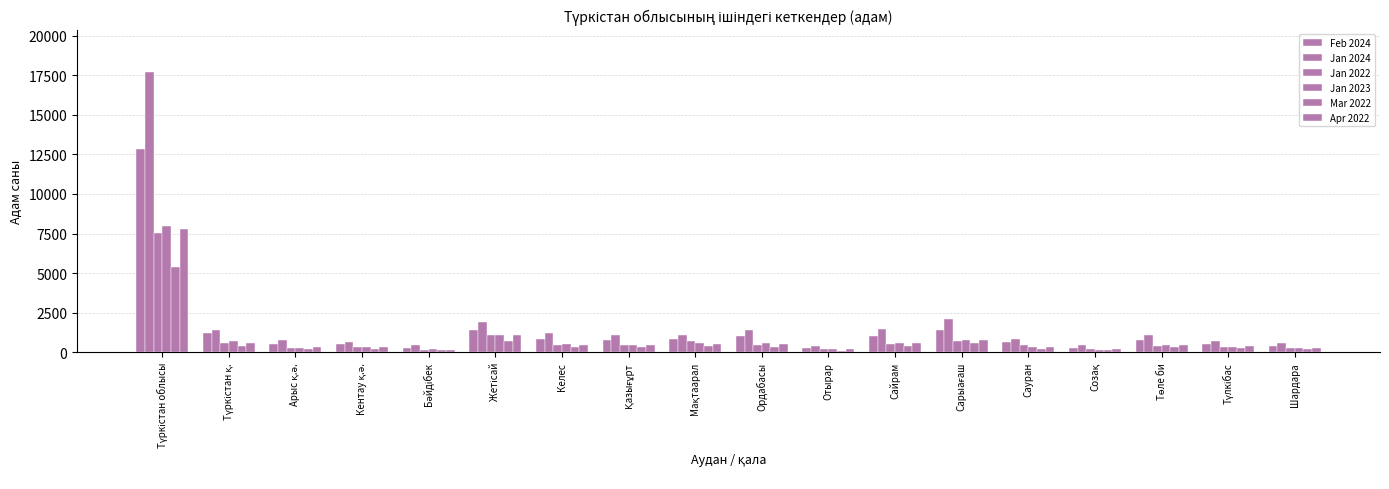

What is the difference between the maximum and minimum values in the Jan 2024 series?

17290